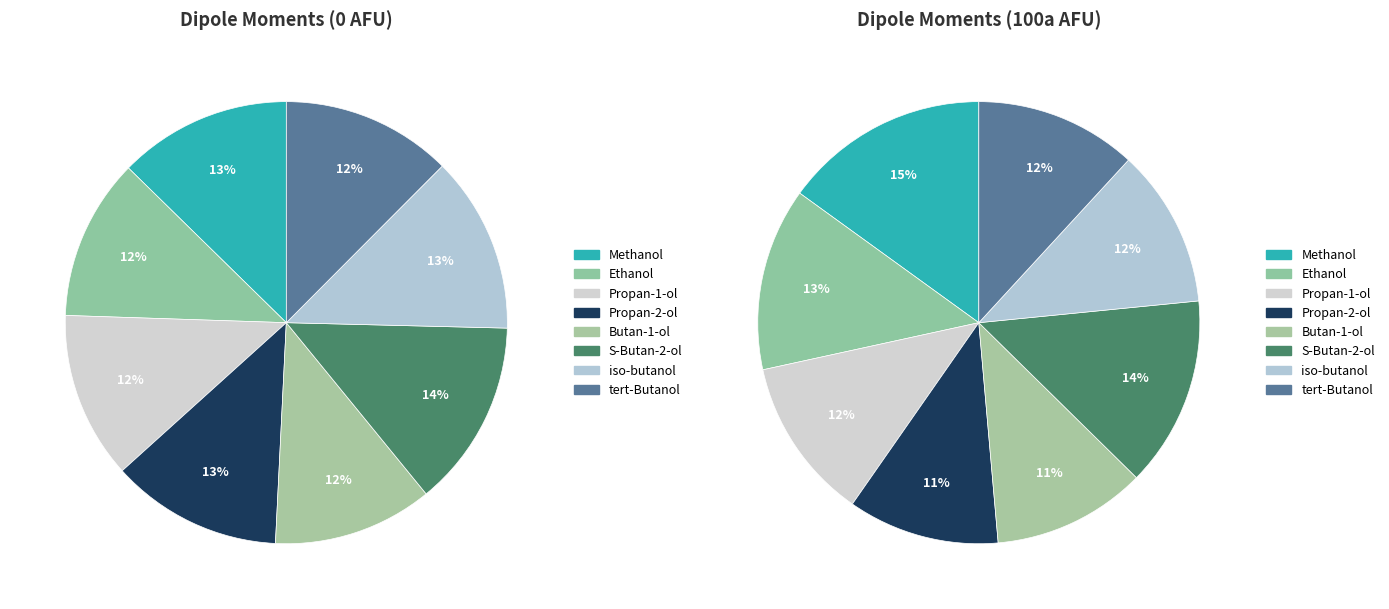

Rank the categories by value from lowest to highest.

Butan-1-ol, Ethanol, Propan-1-ol, tert-Butanol, Propan-2-ol, Methanol, iso-butanol, S-Butan-2-ol